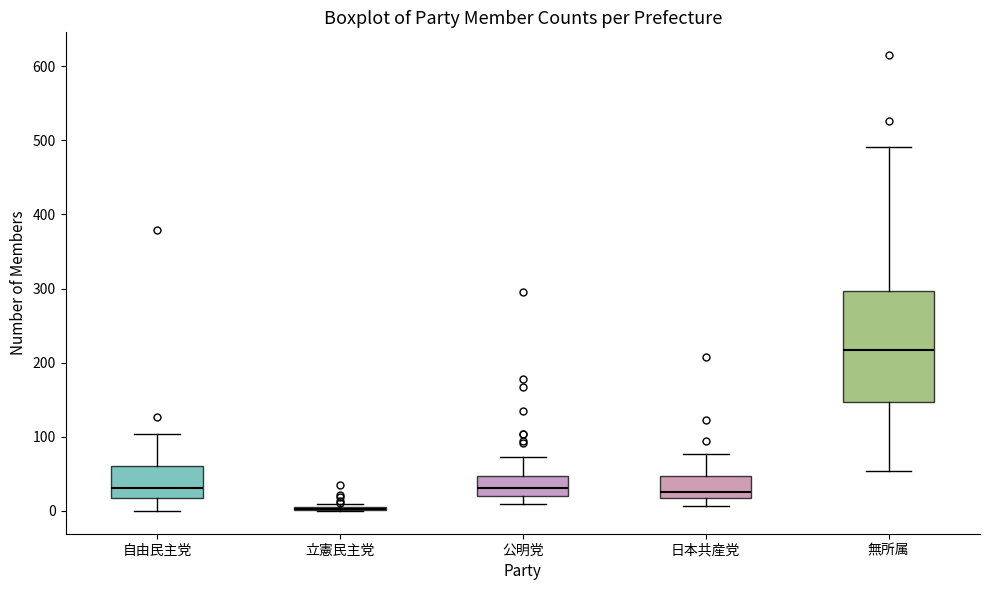

Reading left to right, transcribe this box plot: for each box, give where its median line is, the range the box spans, and where its two whiskers end, as read against the y-axis. The values are not printed on the chart, so give them approximately, as read against the axis.

自由民主党: median 30, box 20 to 60, whiskers 0 to 100
立憲民主党: box collapsed to a line at 0, whiskers 0 to 10
公明党: median 30, box 20 to 50, whiskers 10 to 70
日本共産党: median 30, box 20 to 50, whiskers 10 to 80
無所属: median 220, box 150 to 300, whiskers 50 to 490